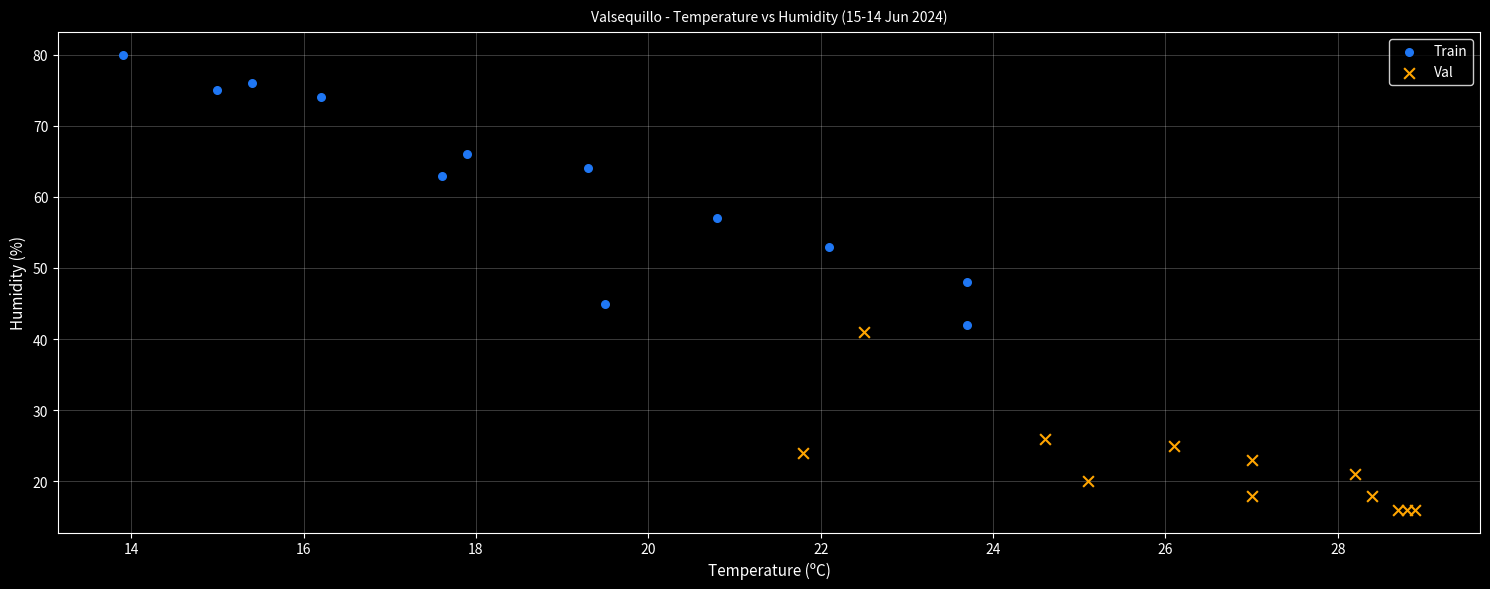

Which series has the largest Y range (max minus min)?

Train